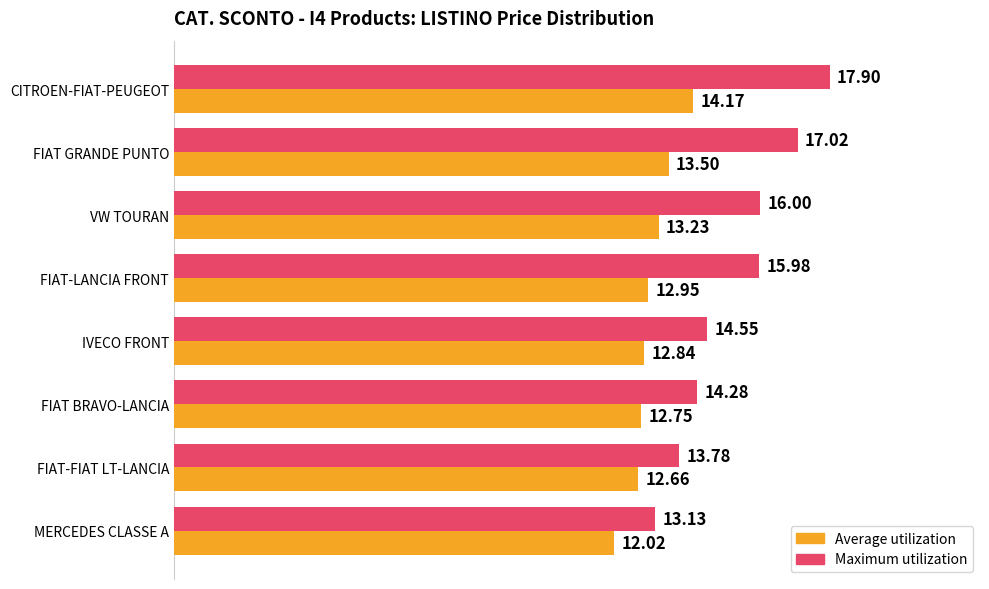

Rank the series by their maximum value, from highest to lowest.

Maximum utilization, Average utilization